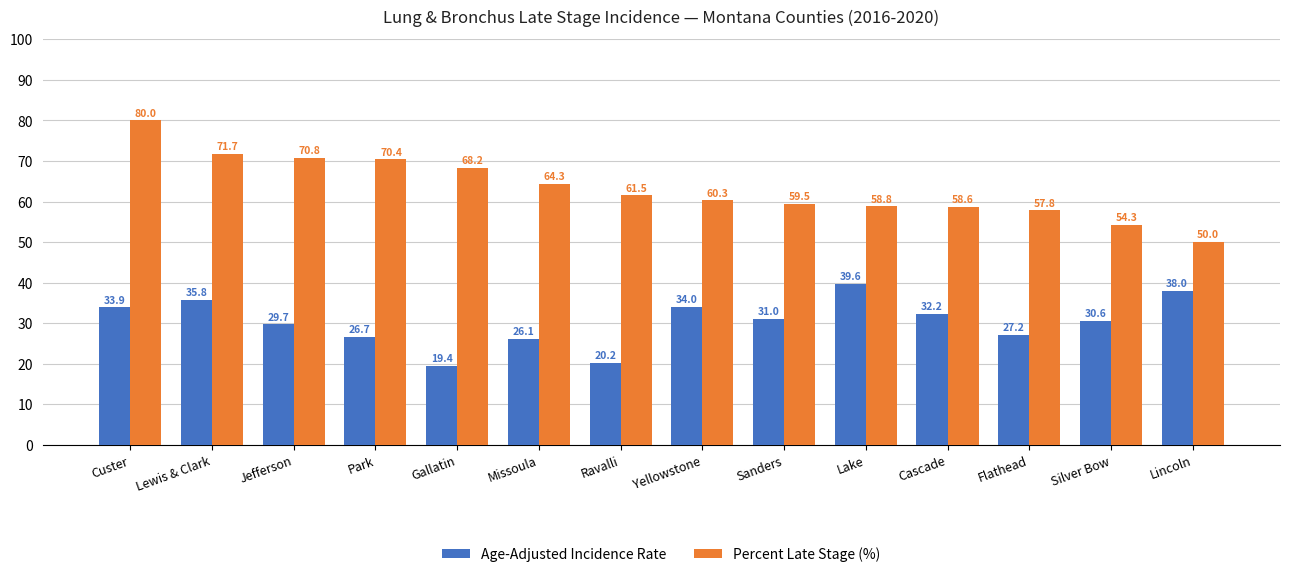

What is the maximum value for Percent Late Stage (%)?

80.0